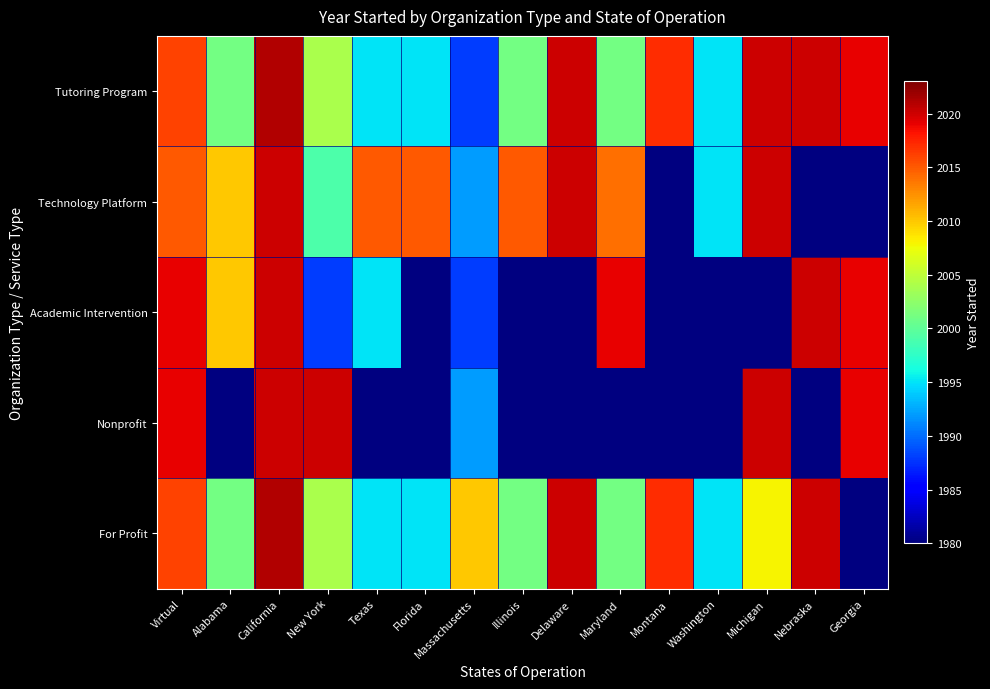

True or false: Tutoring Program has a value of 1225.5 at Nebraska.

False